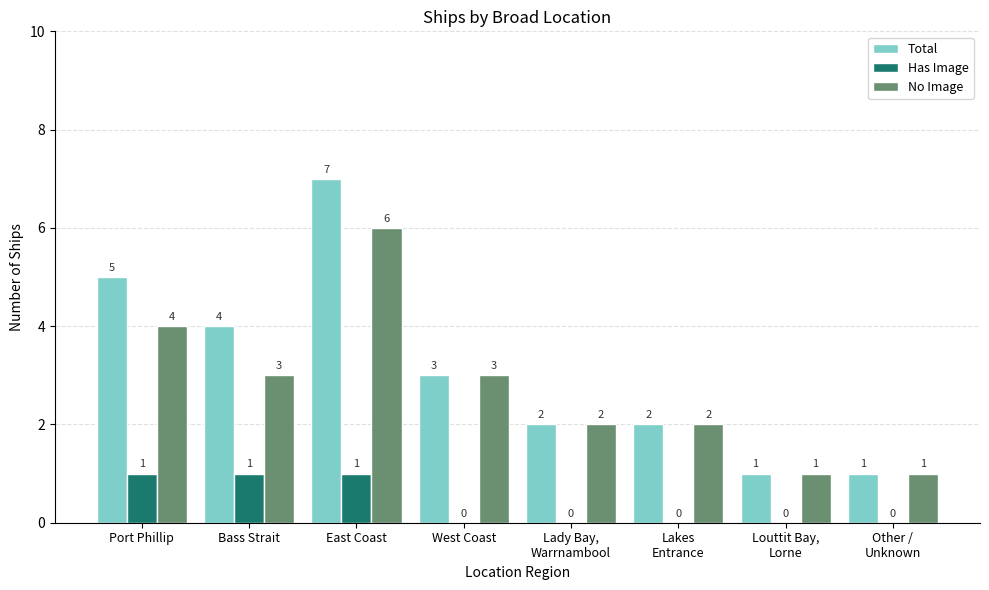

What is the total value across all series at West Coast?

6